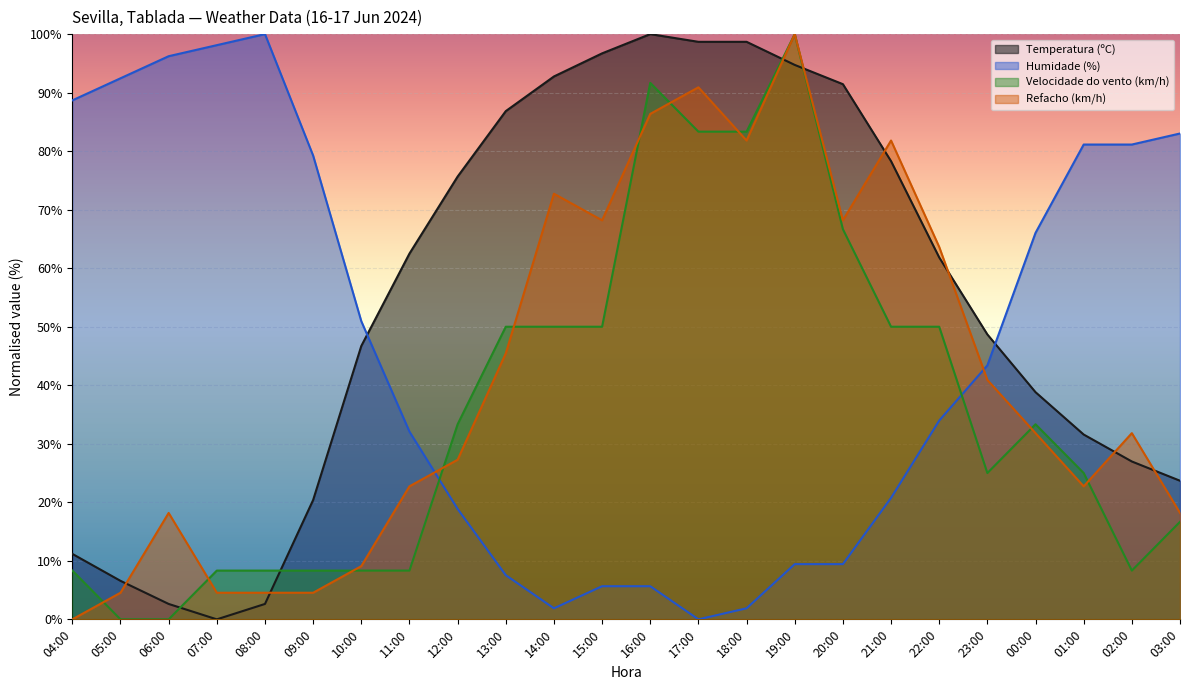

Which has a higher value, 20:00 or 02:00?

20:00